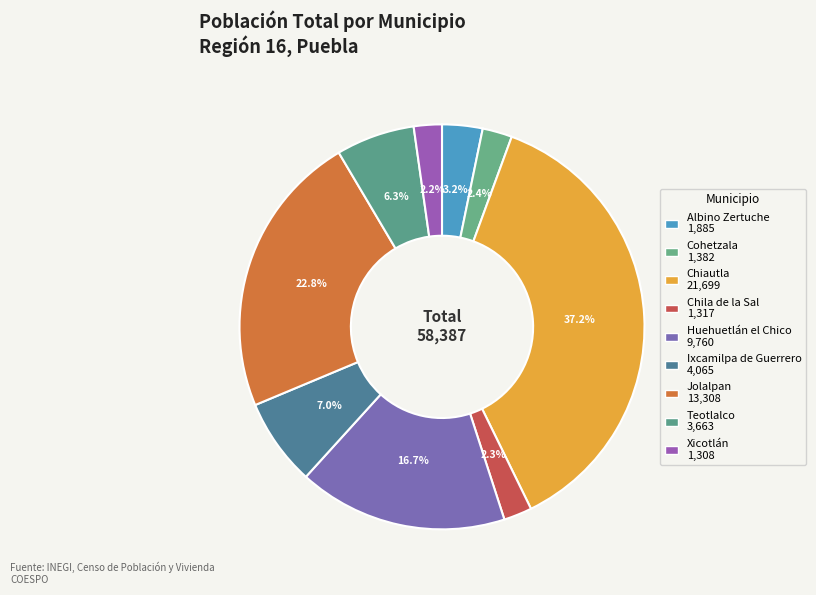

What percentage do Albino Zertuche and Teotlalco together represent?

9.5%